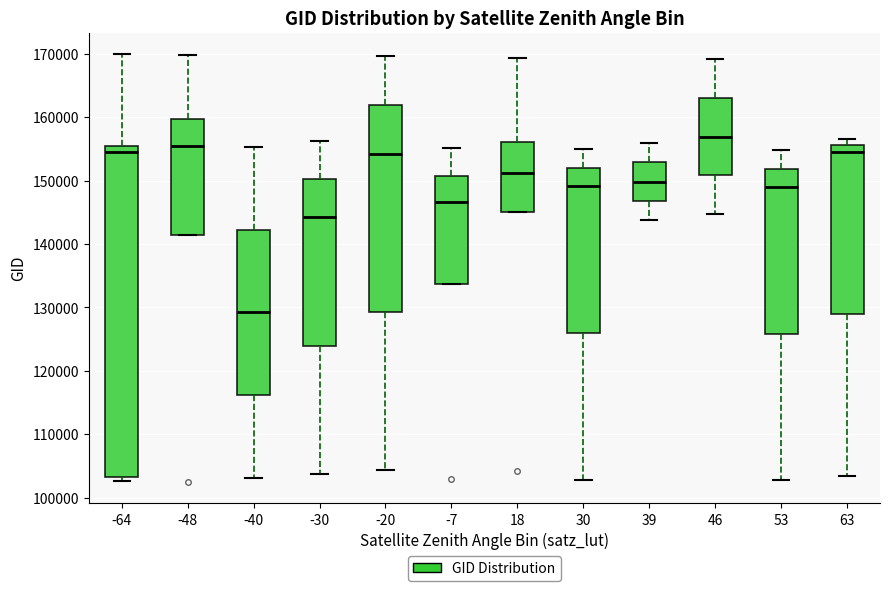

Reading left to right, read every box against the y-axis: the position of its median line, the range the box covers, and the ends of its whiskers. The values are not printed on the chart, so give them approximately, as read against the axis.

-64: median 155000, box 103000 to 156000, whiskers 103000 (just below the box's lower edge) to 170000
-48: median 155000, box 141000 to 160000, whiskers 141000 to 170000
-40: median 129000, box 116000 to 142000, whiskers 103000 to 155000
-30: median 144000, box 124000 to 150000, whiskers 104000 to 156000
-20: median 154000, box 129000 to 162000, whiskers 104000 to 170000
-7: median 147000, box 134000 to 151000, whiskers 134000 to 155000
18: median 151000, box 145000 to 156000, whiskers 145000 to 169000
30: median 149000, box 126000 to 152000, whiskers 103000 to 155000
39: median 150000, box 147000 to 153000, whiskers 144000 to 156000
46: median 157000, box 151000 to 163000, whiskers 145000 to 169000
53: median 149000, box 126000 to 152000, whiskers 103000 to 155000
63: median 155000, box 129000 to 156000, whiskers 103000 to 157000